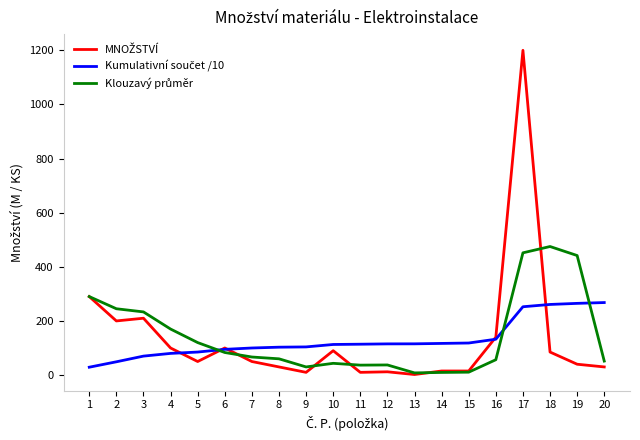

How many lines are shown in the chart?

3